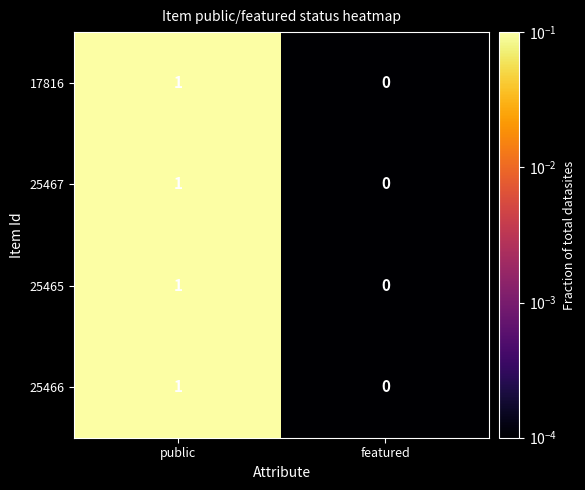

Which label corresponds to the smallest value in the chart?

featured